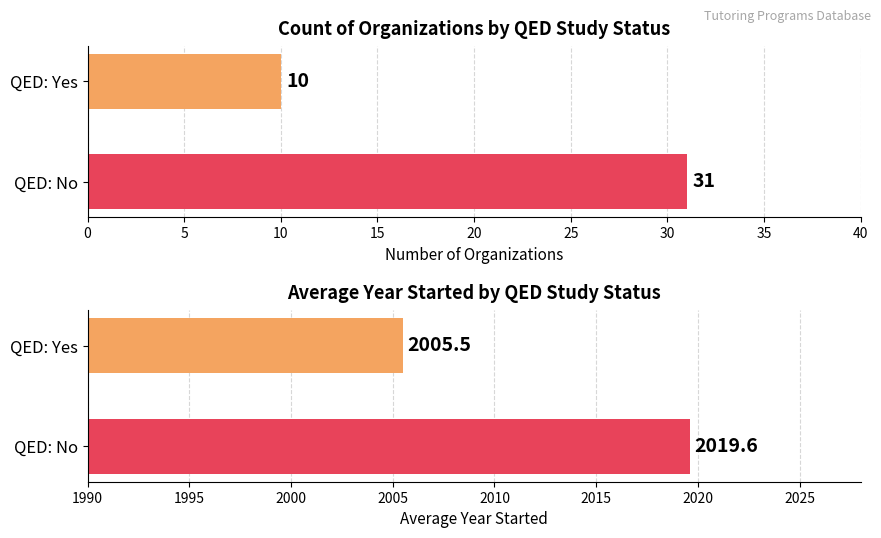

Reading left to right, transcribe all the data shown in this chart.

Count of Organizations: 31.0	10.0
Avg Year Started: 2019.6	2005.5